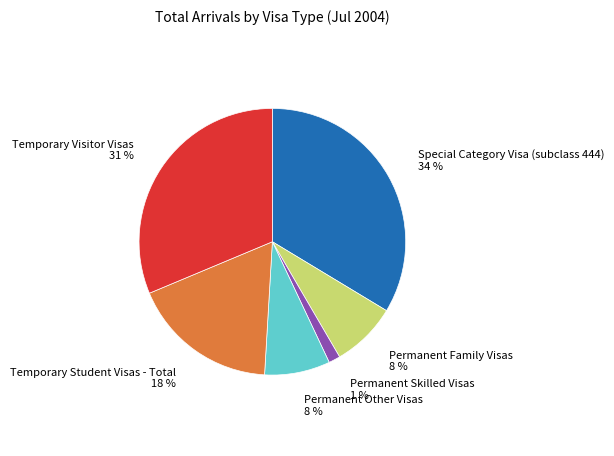

How many slices are in this pie chart?

6